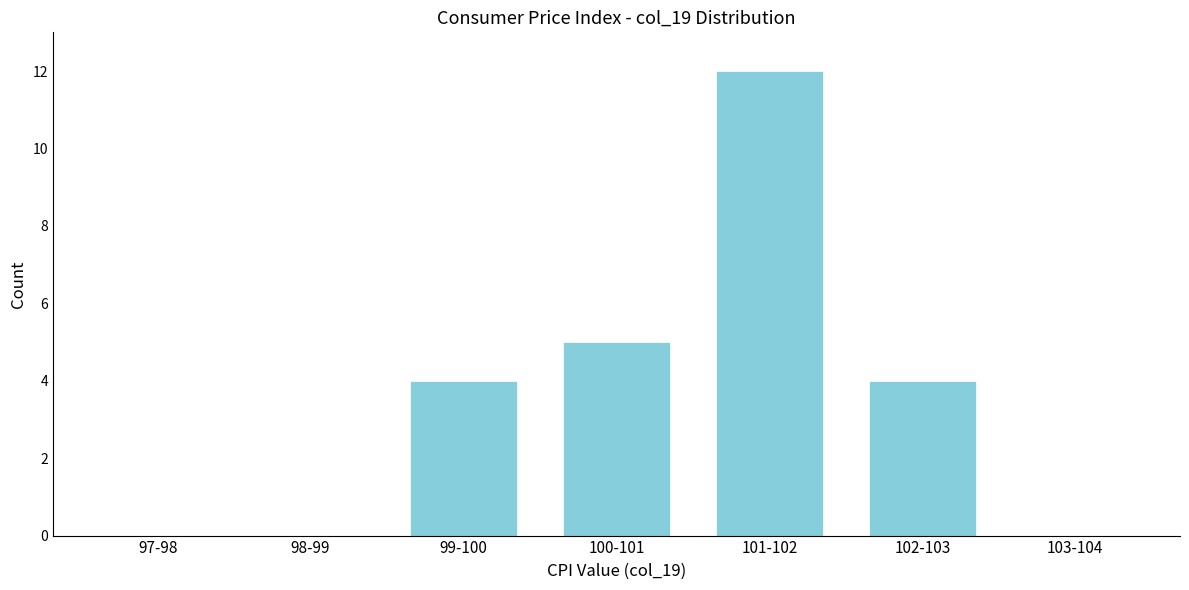

Reading left to right, list all the values displayed in this chart.

97-98=0	98-99=0	99-100=4	100-101=5	101-102=12	102-103=4	103-104=0